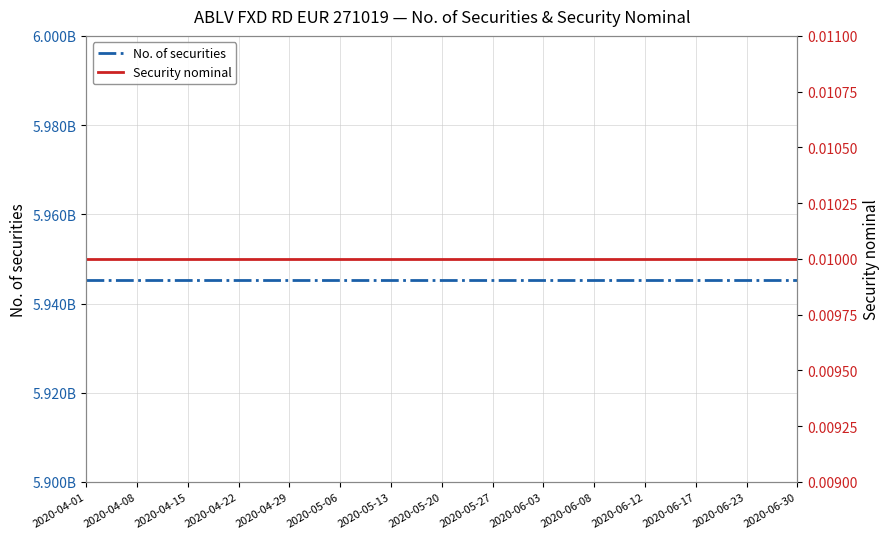

What are all the series names shown in the legend?

No. of securities, Security nominal